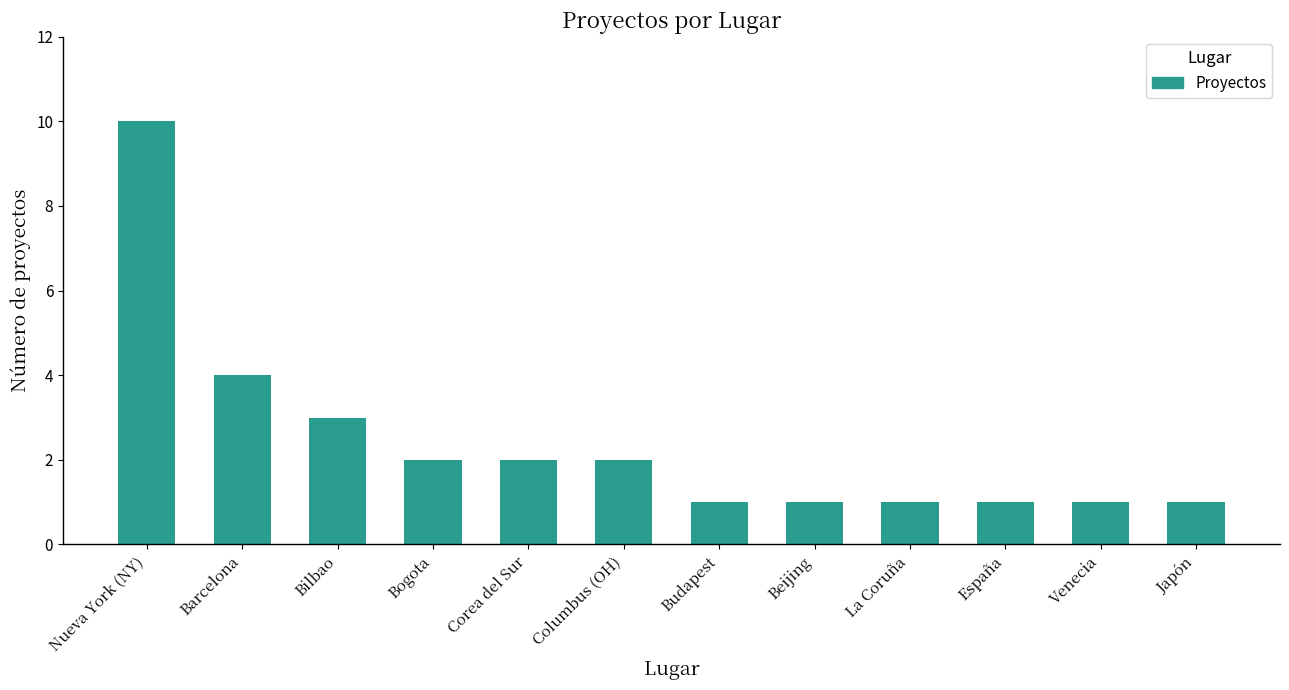

Which has a higher value, La Coruña or Bilbao?

Bilbao